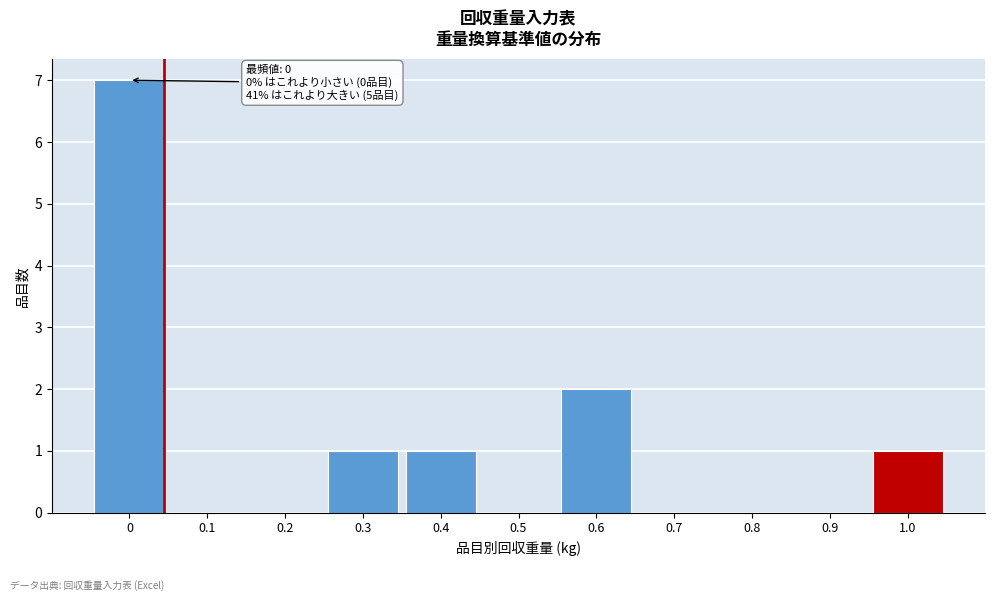

Reading right to left, what are all the values shown in this chart?

1.0=1	0.9=0	0.8=0	0.7=0	0.6=2	0.5=0	0.4=1	0.3=1	0.2=0	0.1=0	0=7